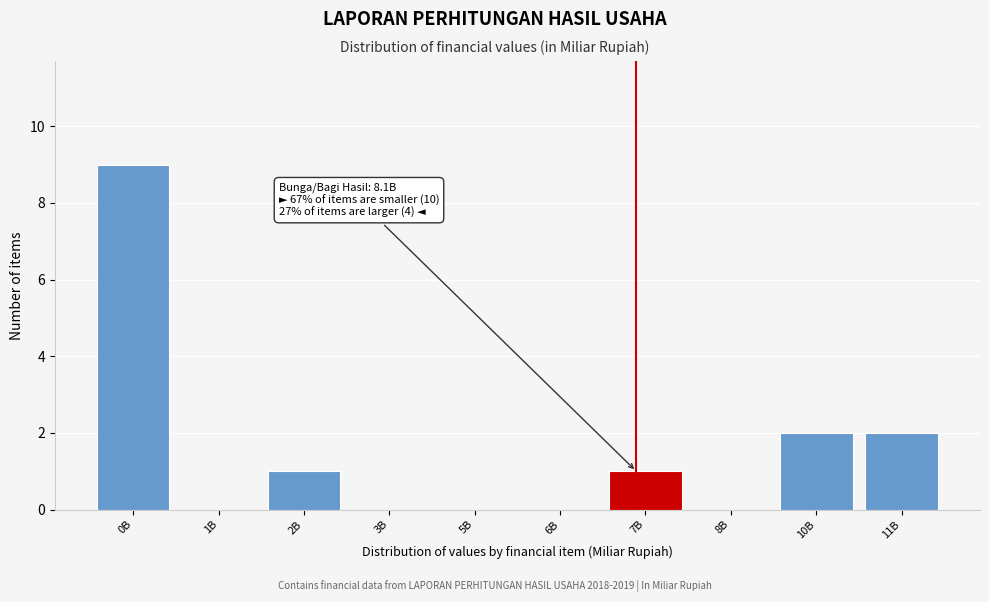

Reading right to left, extract all data points from this chart.

11B=2	10B=2	8B=0	7B=1	6B=0	5B=0	3B=0	2B=1	1B=0	0B=9